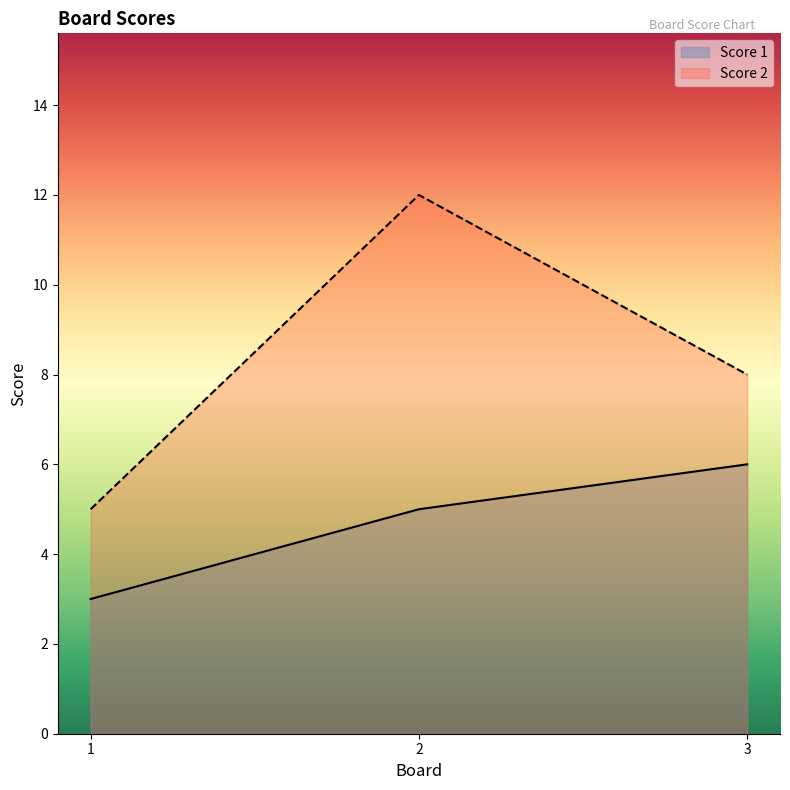

What is the value of the Score 2 point at the 3rd from the left?

8